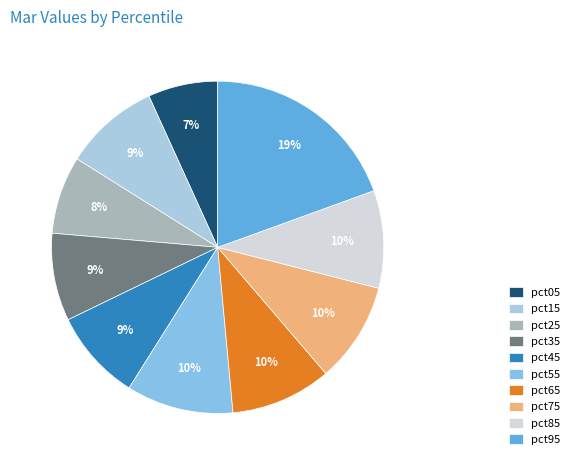

How many segments does this pie chart have?

10